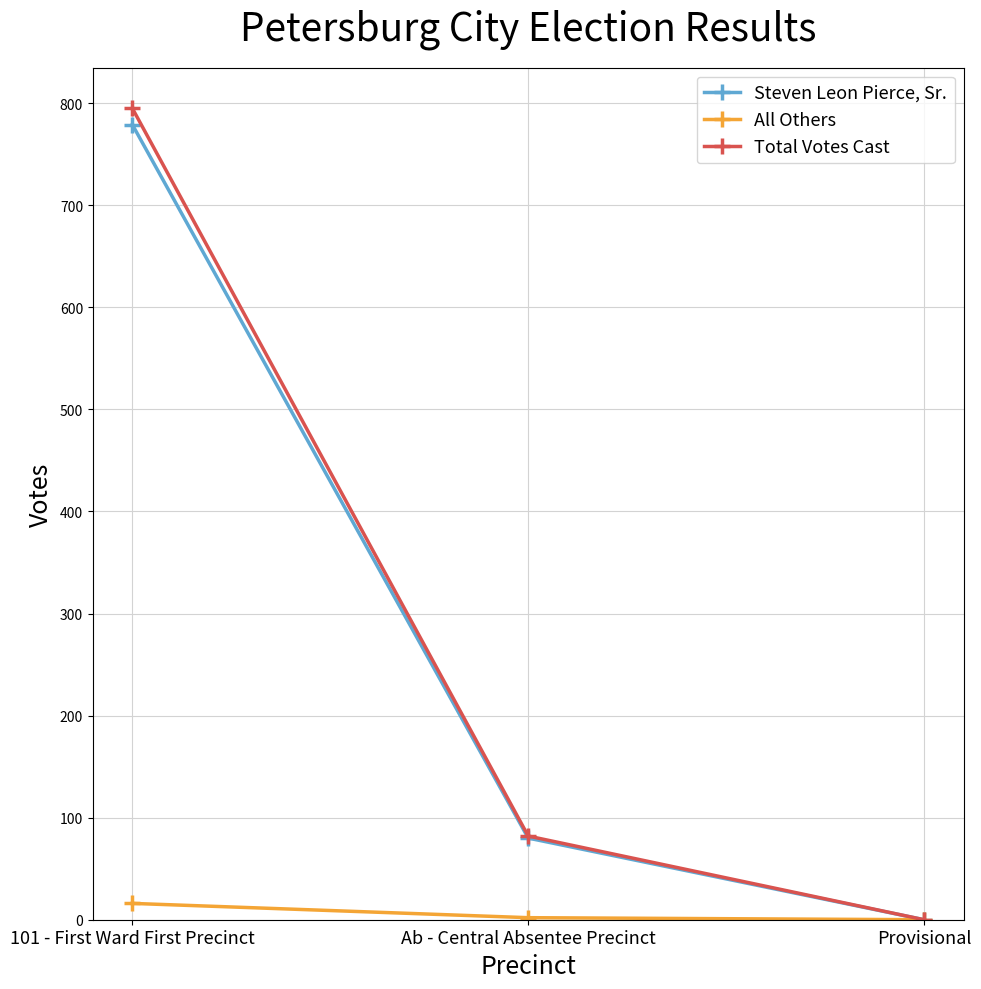

The Total Votes Cast series shows 0 at Provisional. True or false?

True